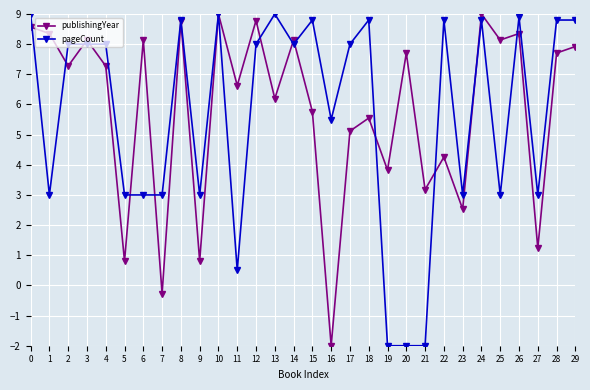

After their last crossing, which series has the higher values: publishingYear or pageCount?

pageCount